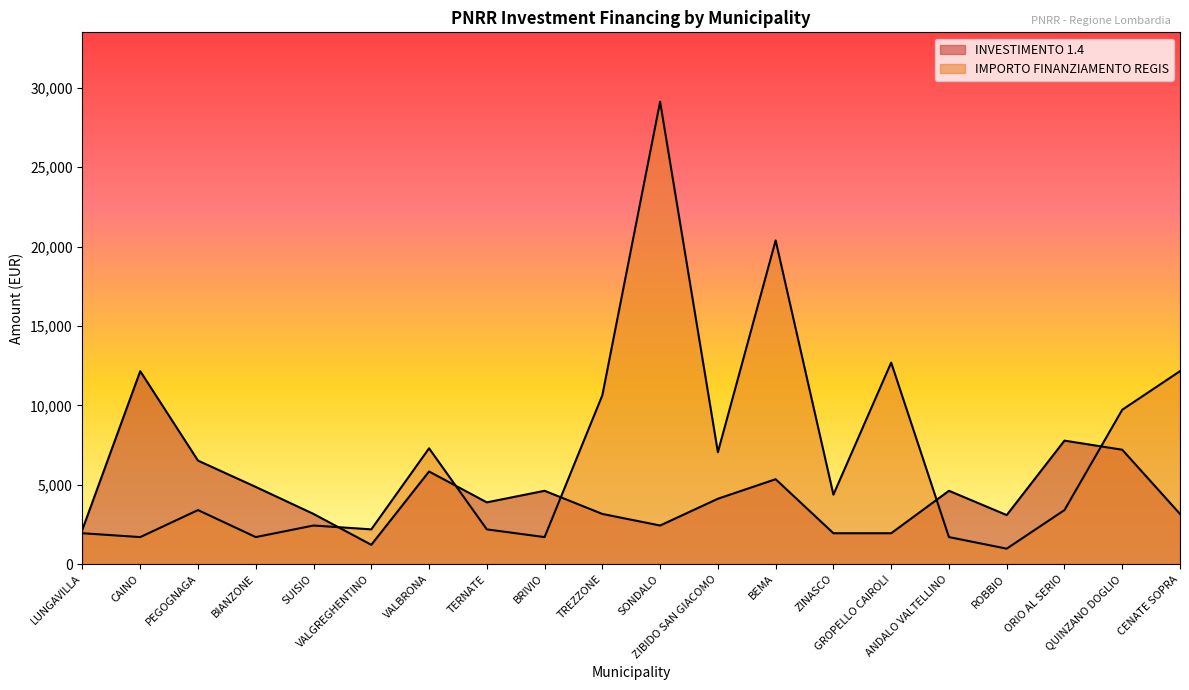

Reading right to left, list all the values displayed in this chart.

INVESTIMENTO 1.4: 3159	7203	7776	3087	4617	1944	1944	5346	4116	2430	3159	4617	3888	5832	1215	3159	4860	6517	12150	2187
IMPORTO FINANZIAMENTO REGIS: 12150	9720	3402	972	1701	12691	4374	20384	7047	29120	10633	1701	2187	7290	2187	2430	1701	3402	1701	1944